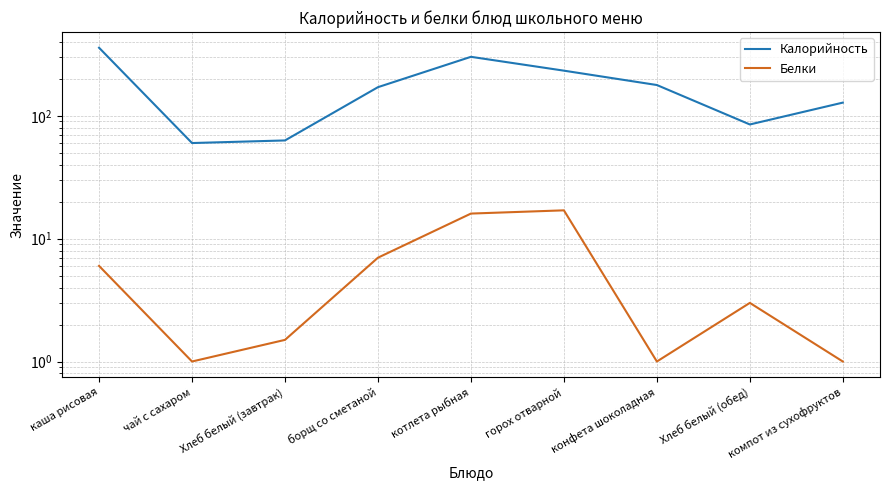

What is the smallest value displayed?

1.0